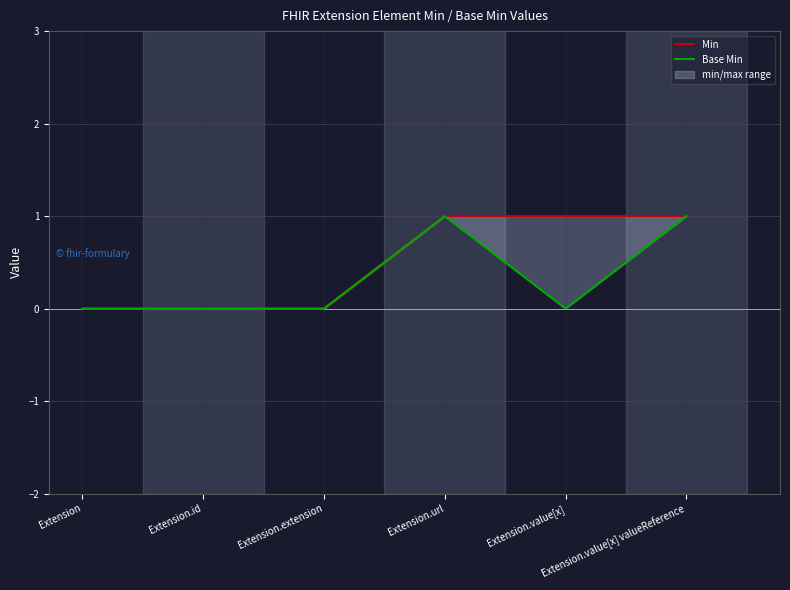

Which category has the highest value across all series?

Extension.url